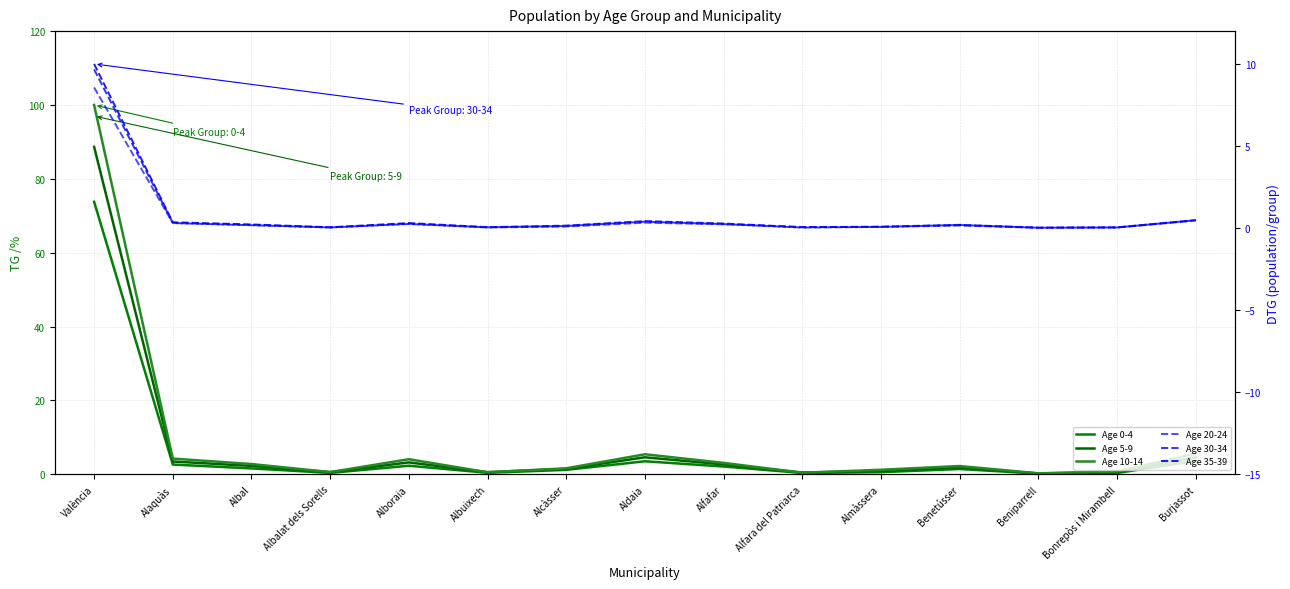

Which series has the largest total across all categories?

Age 10-14